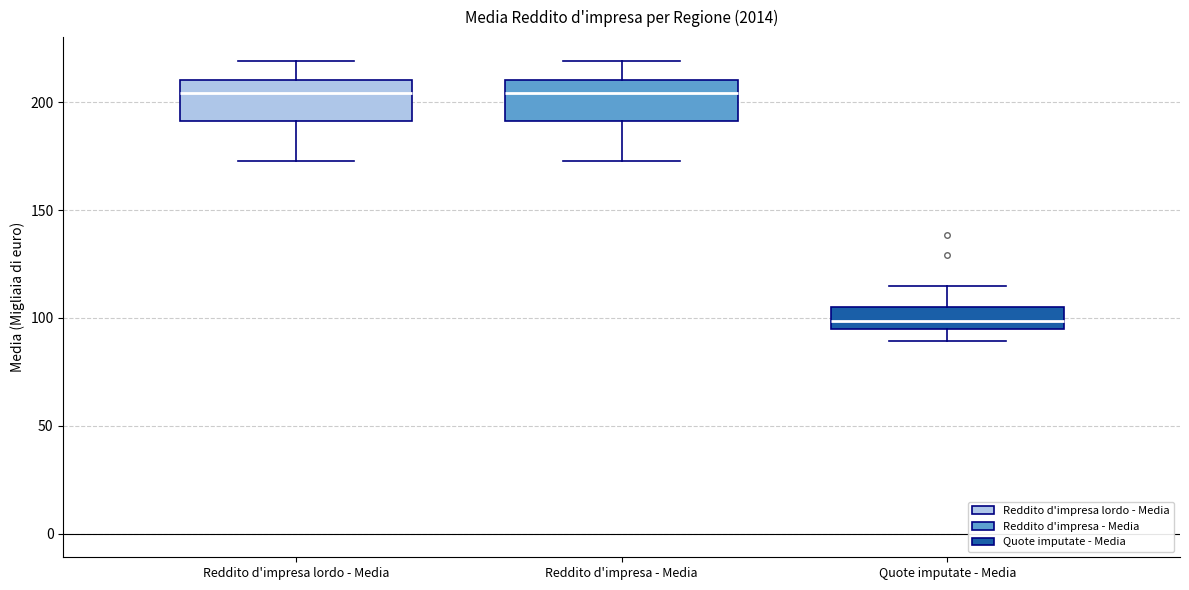

Reading left to right, read every box against the y-axis: the position of its median line, the range the box covers, and the ends of its whiskers. The values are not printed on the chart, so give them approximately, as read against the axis.

Reddito d'impresa lordo - Media: median 205, box 190 to 210, whiskers 175 to 220
Reddito d'impresa - Media: median 205, box 190 to 210, whiskers 175 to 220
Quote imputate - Media: median 100, box 95 to 105, whiskers 90 to 115